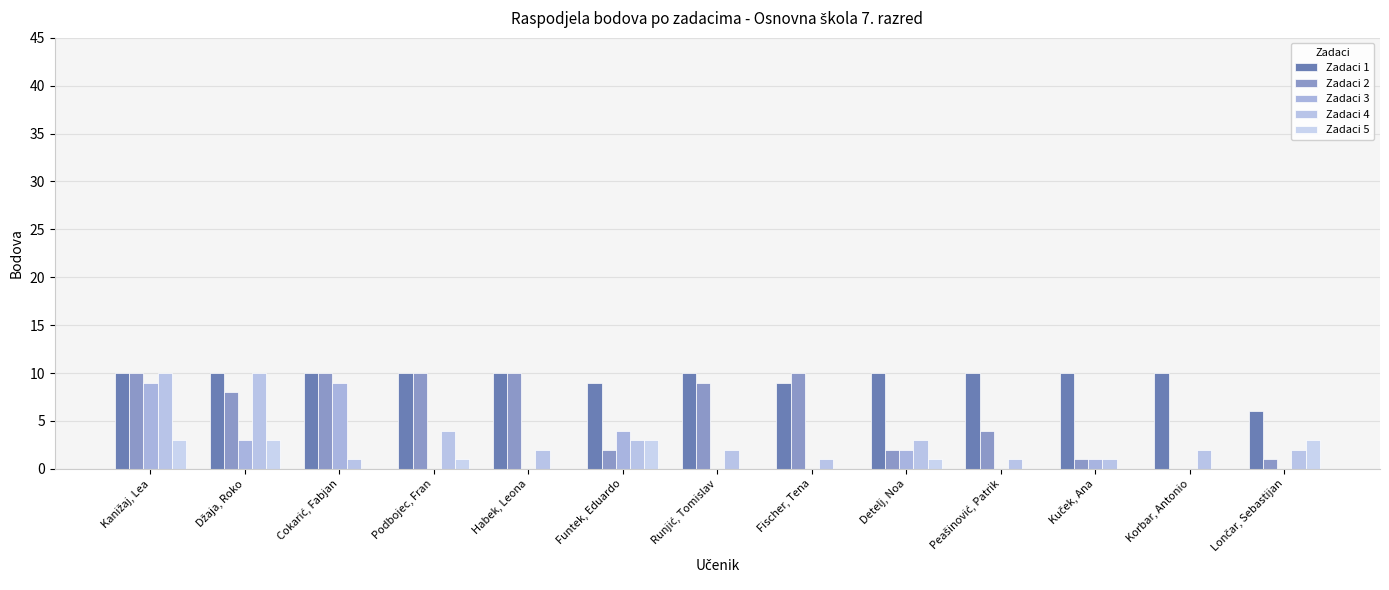

How many Zadaci 4 values are between 1 and 3?

10